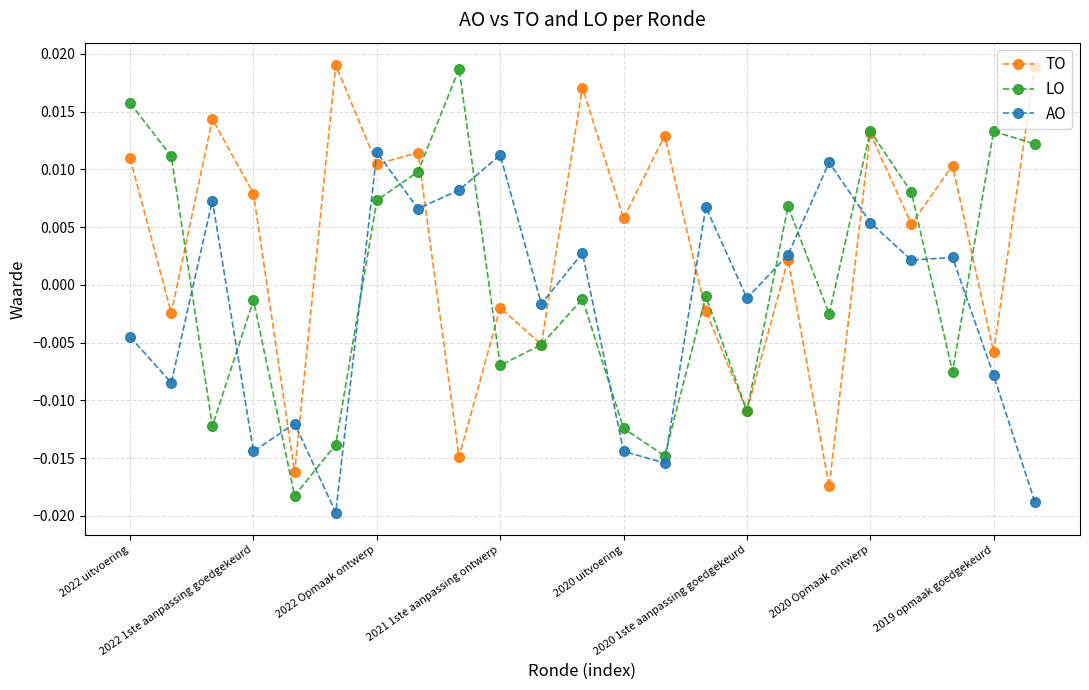

Rank the series by their average value, from highest to lowest.

TO, LO, AO